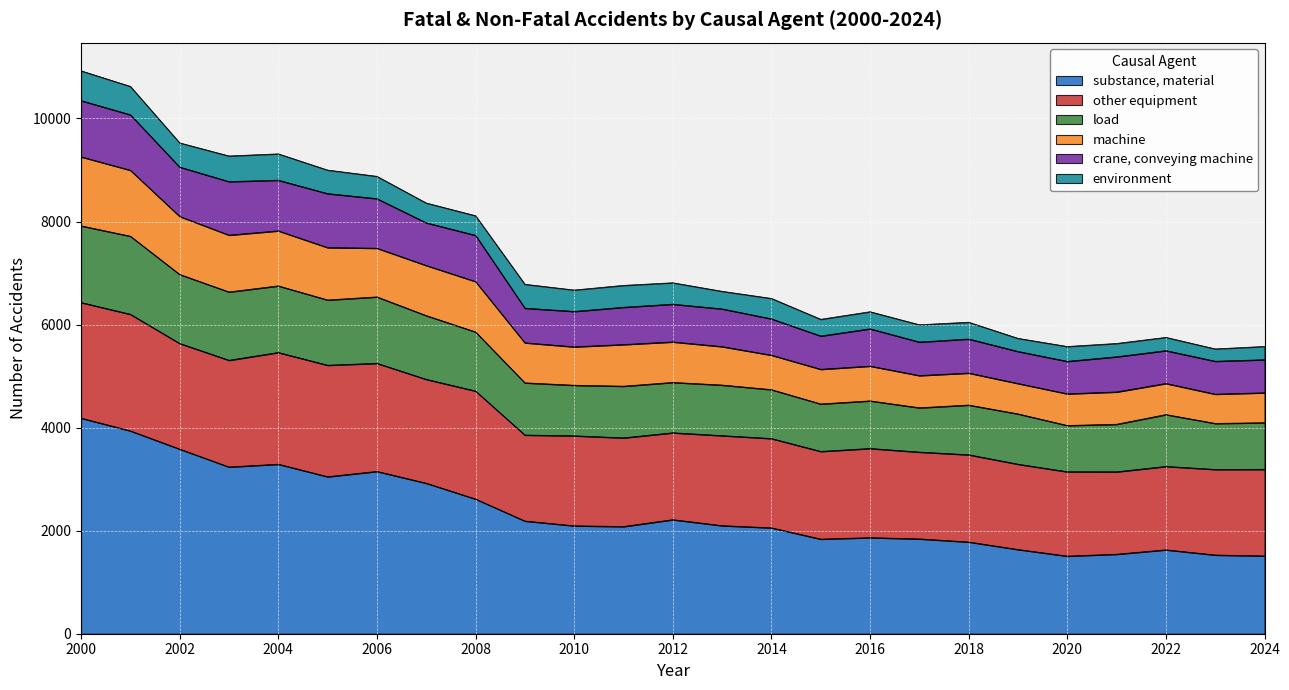

At which category is the sum across all series the highest?

2000